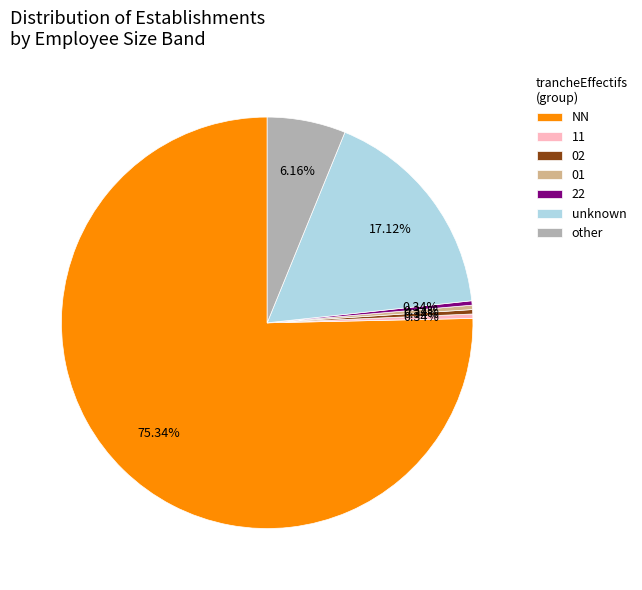

Combined, do other and 11 account for over 50%?

No